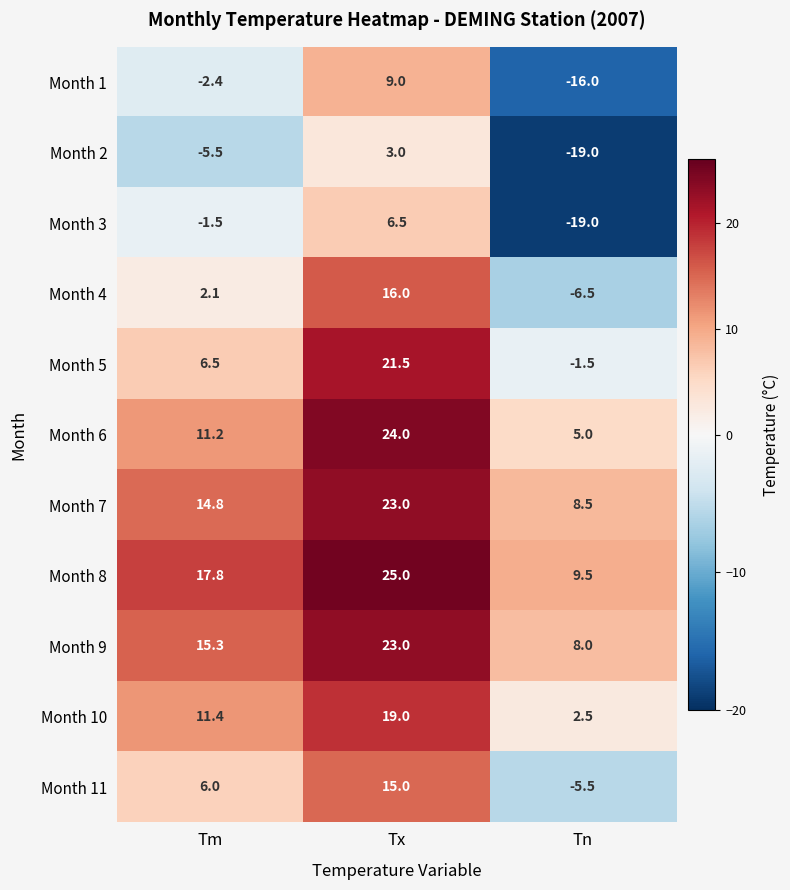

Rank the categories by Month 8 value from highest to lowest.

Tx, Tm, Tn